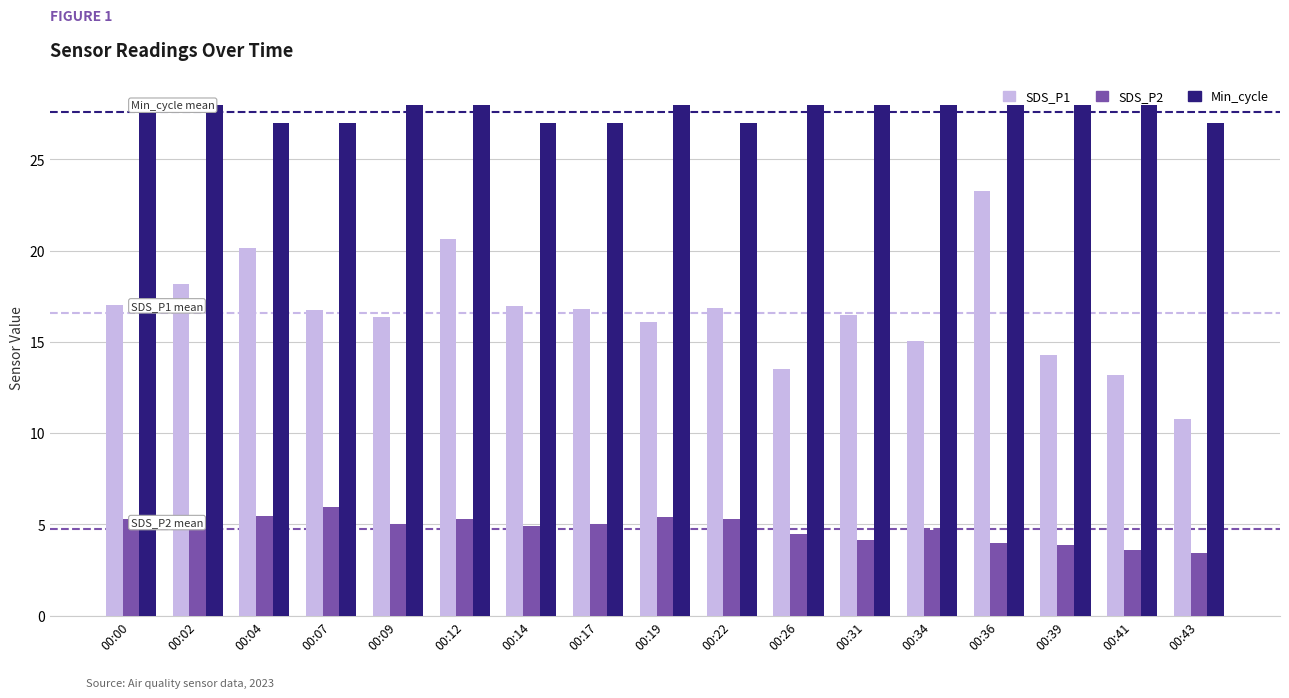

What is the maximum value shown in the chart?

28.0